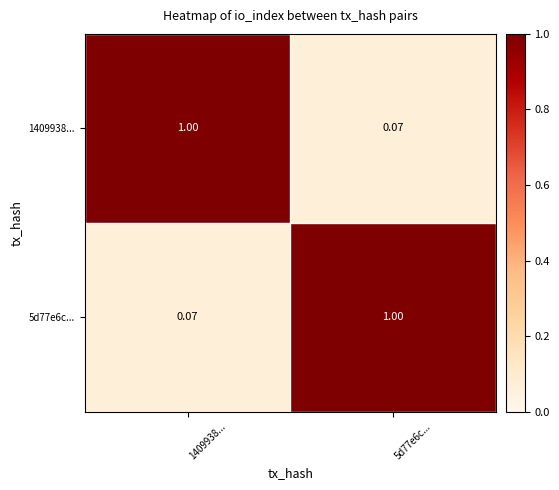

Is the value of 5d77e6c... at 1409938... greater than the value of 1409938... at 1409938...?

No